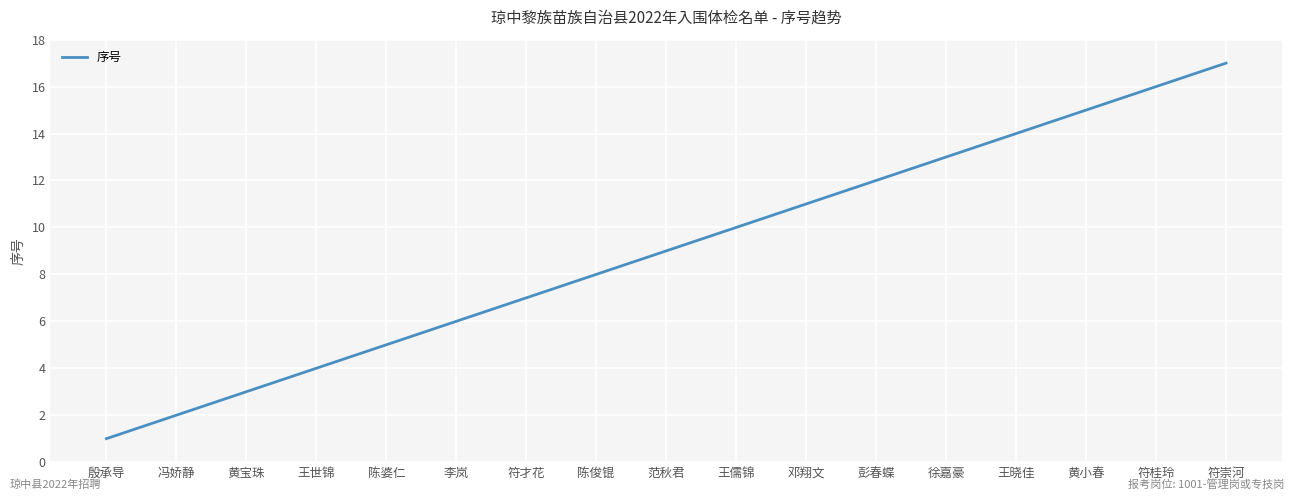

Does the chart display data point markers on the line(s)?

No